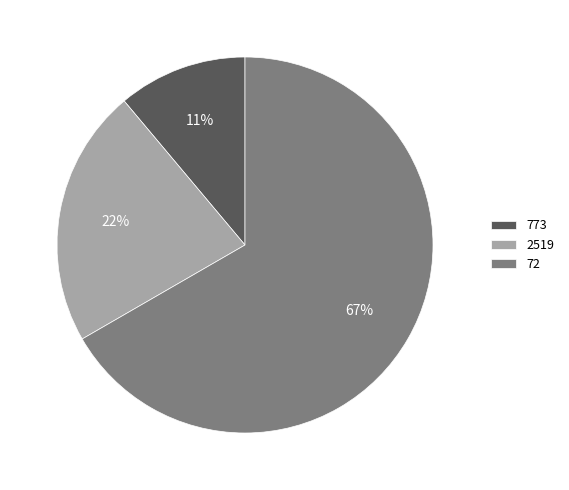

Between 2519 and 72, which is larger?

72